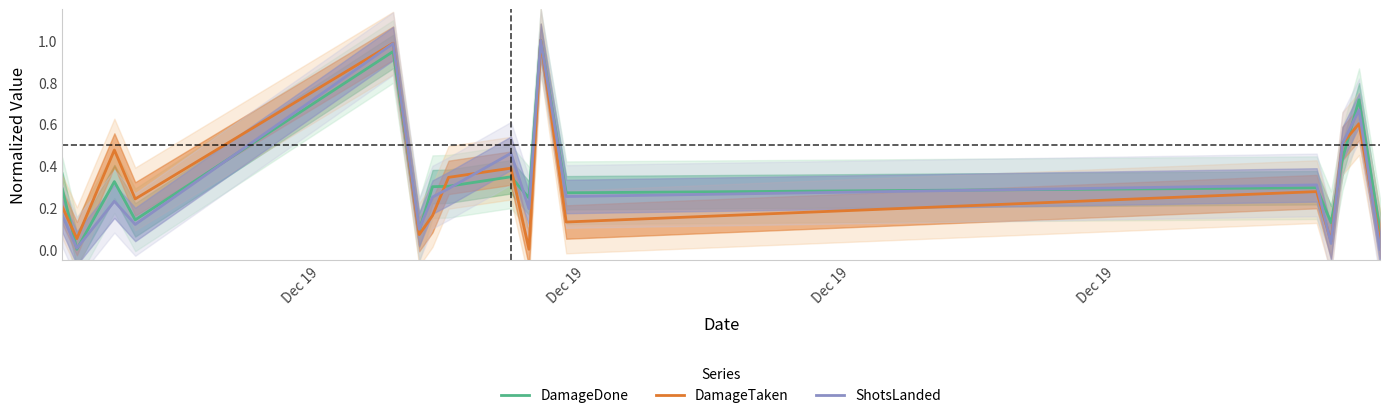

What is the average value of the DamageTaken series?

0.3